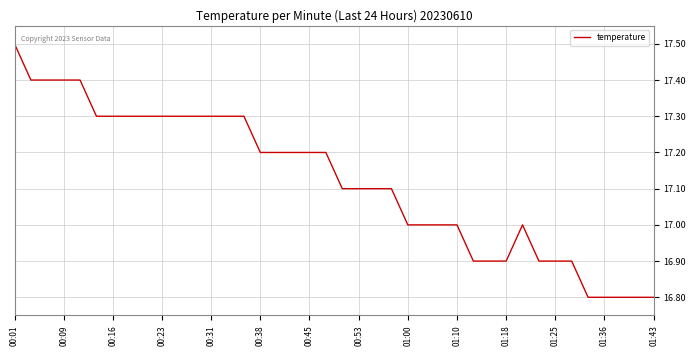

What is the difference between the maximum and minimum values?

0.7